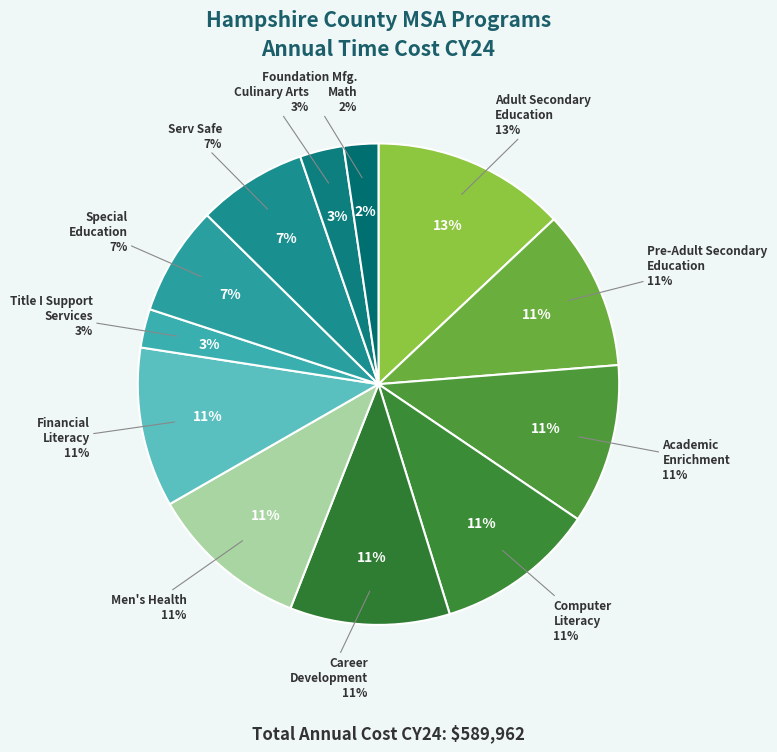

How many slices are in this pie chart?

12